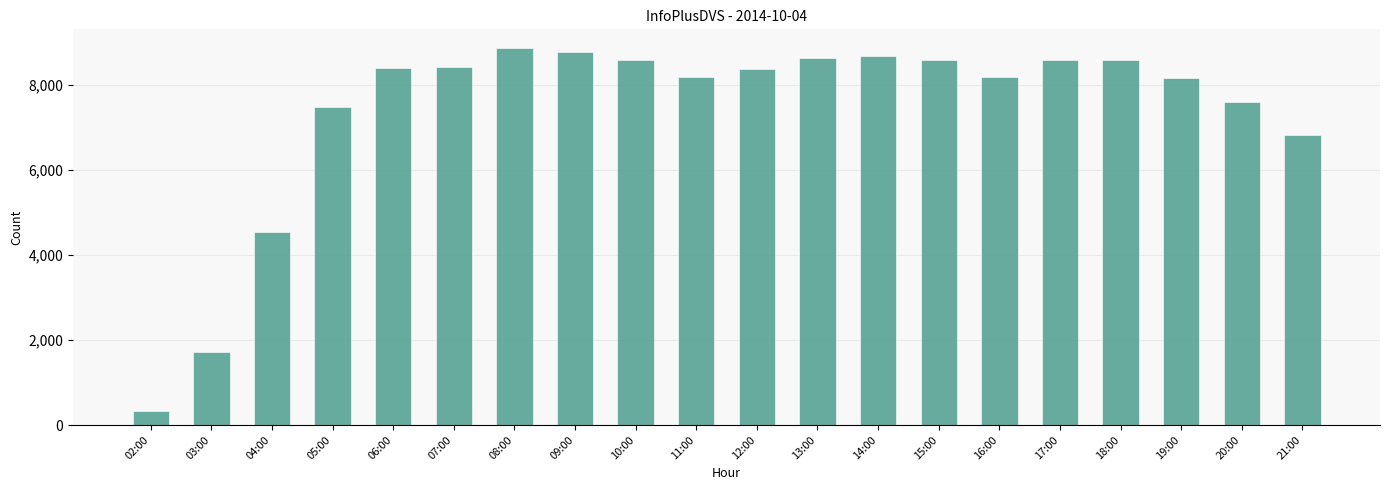

Is it true that the value at 06:00 is 8390?

True